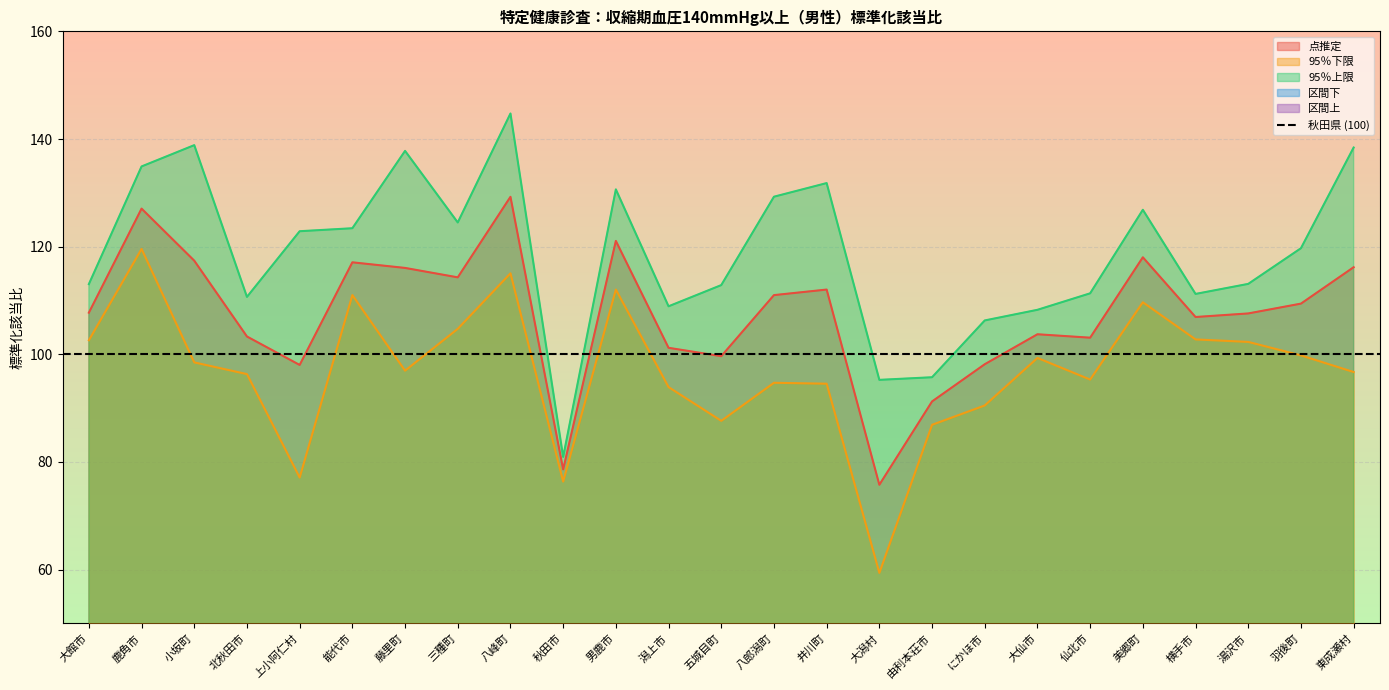

How many lines are shown in the chart?

5